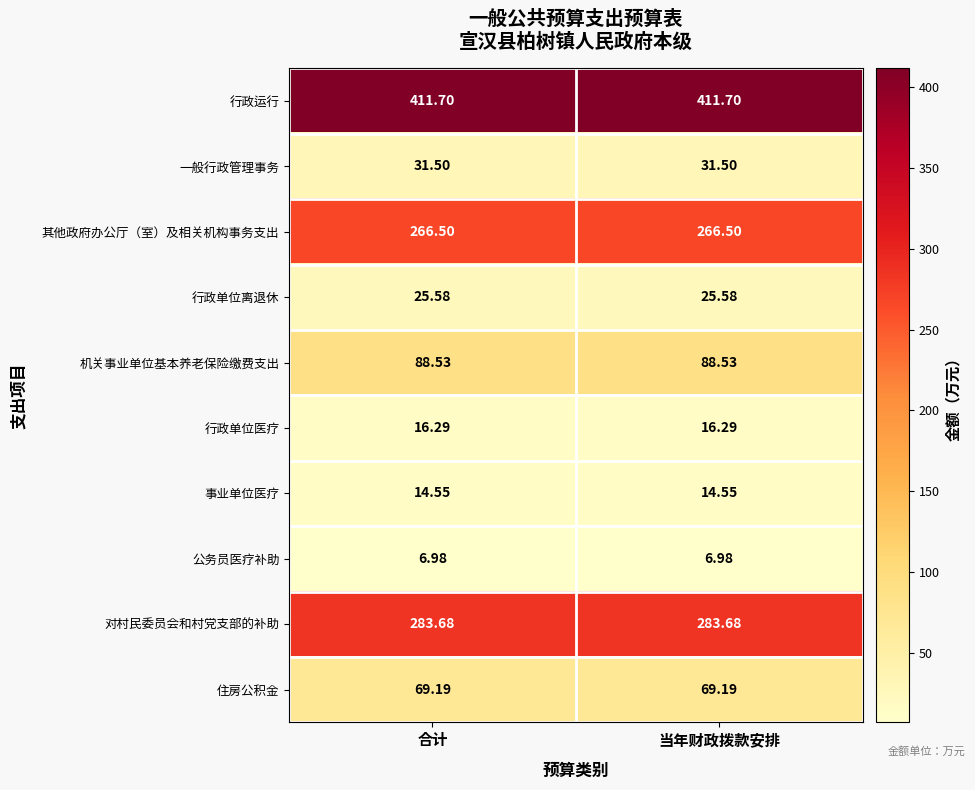

Which series has the largest total across all categories?

行政运行